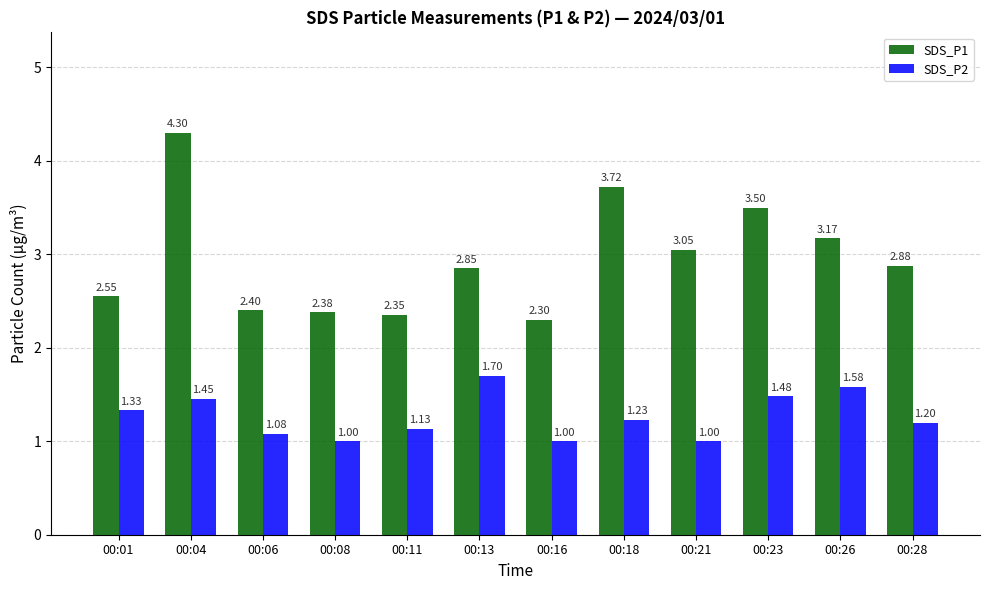

Rank the series by their maximum value, from lowest to highest.

SDS_P2, SDS_P1